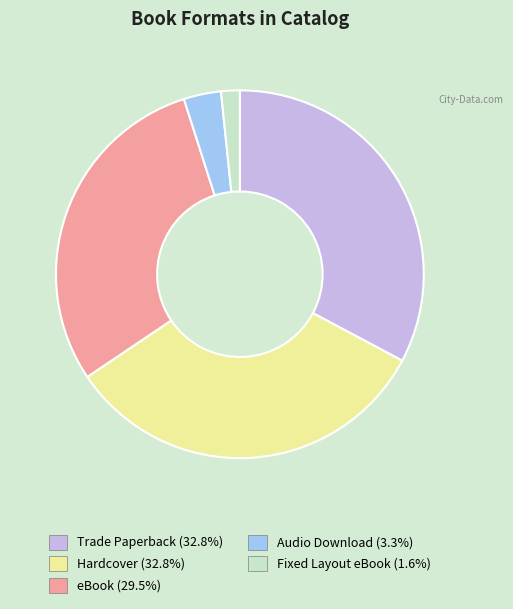

Does Trade Paperback (32.8%) account for over 50% of the chart?

No